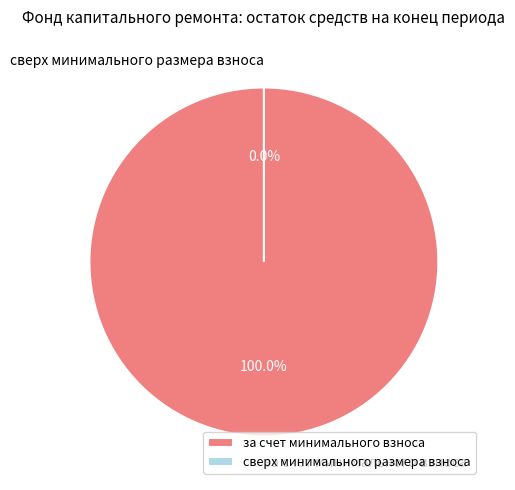

What is the smallest slice in the pie chart?

сверх минимального размера взноса